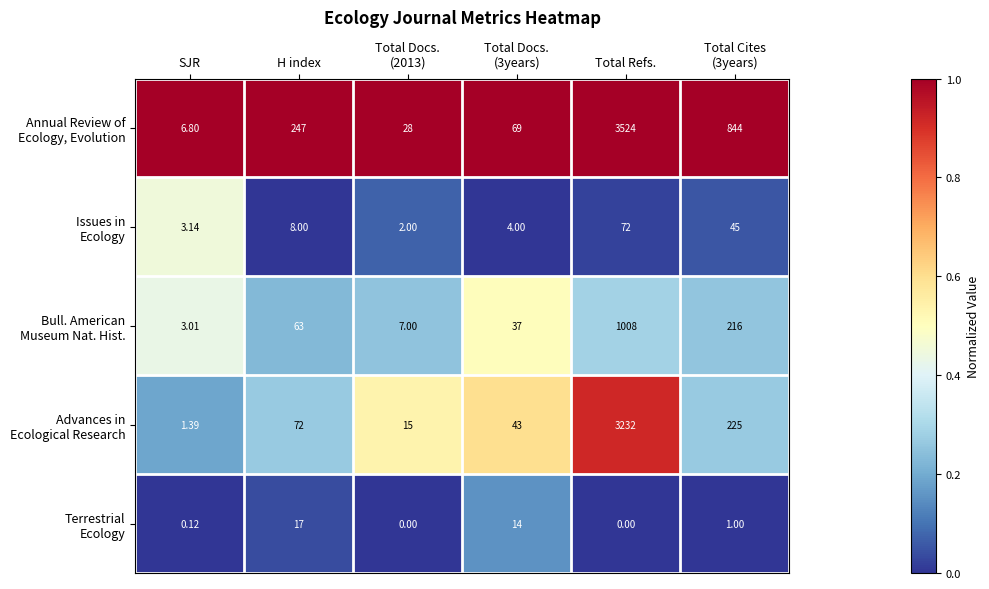

Which label corresponds to the largest value in the chart?

Total Refs.